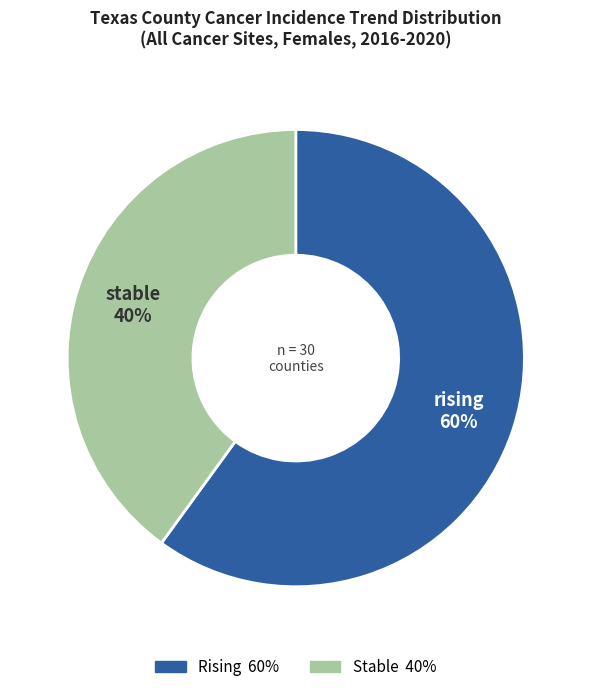

To the nearest percent, what is the difference between the largest and smallest slice percentages?

20%